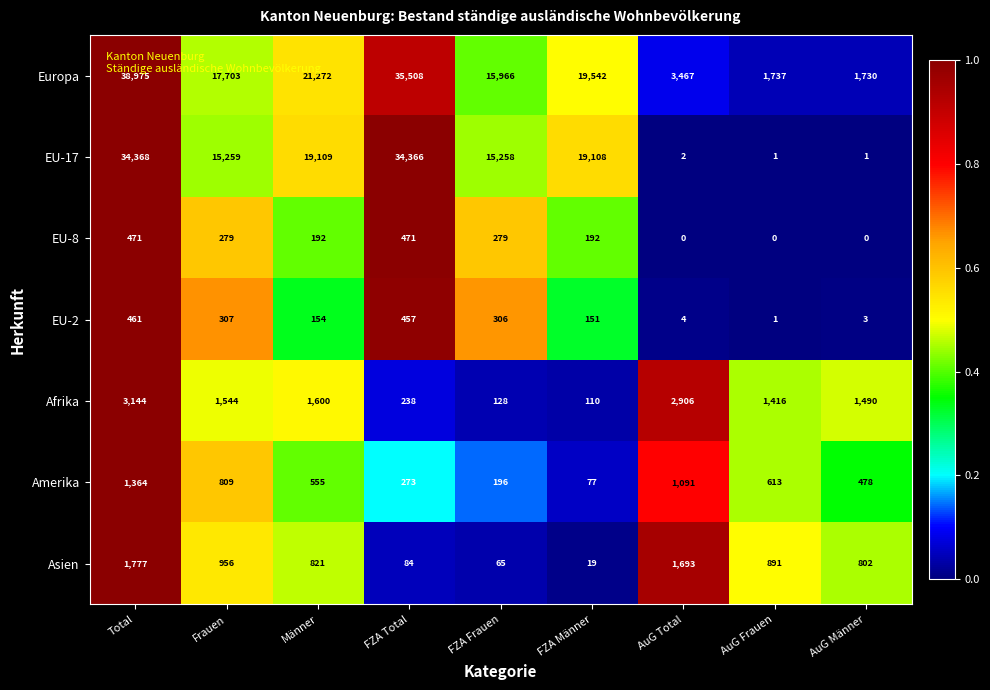

The EU-17 series shows 15258 at FZA Frauen. True or false?

True